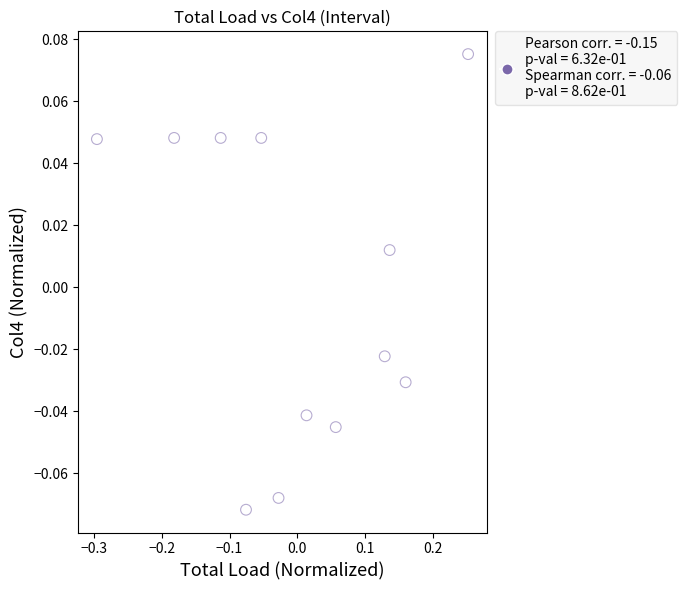

What is the range of X values (max minus min)?

0.5